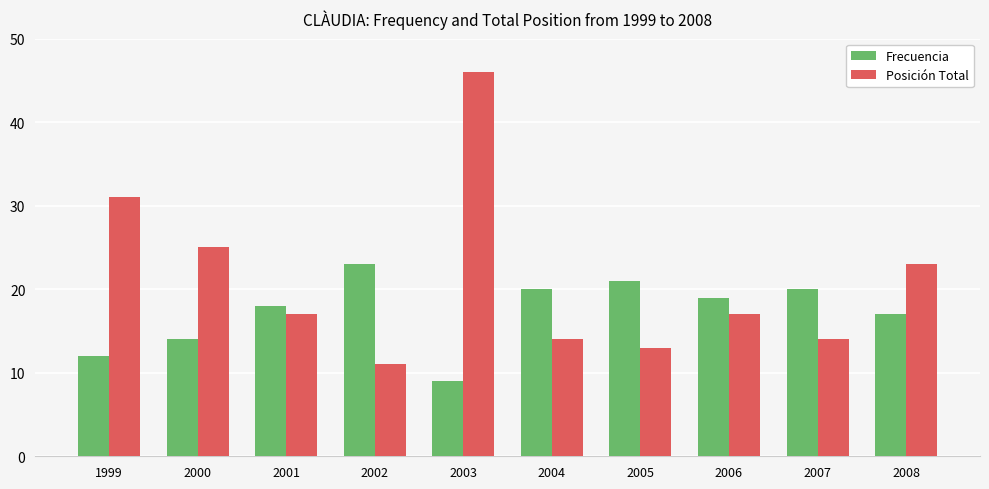

List the series in order of their overall mean, lowest first.

Frecuencia, Posición Total